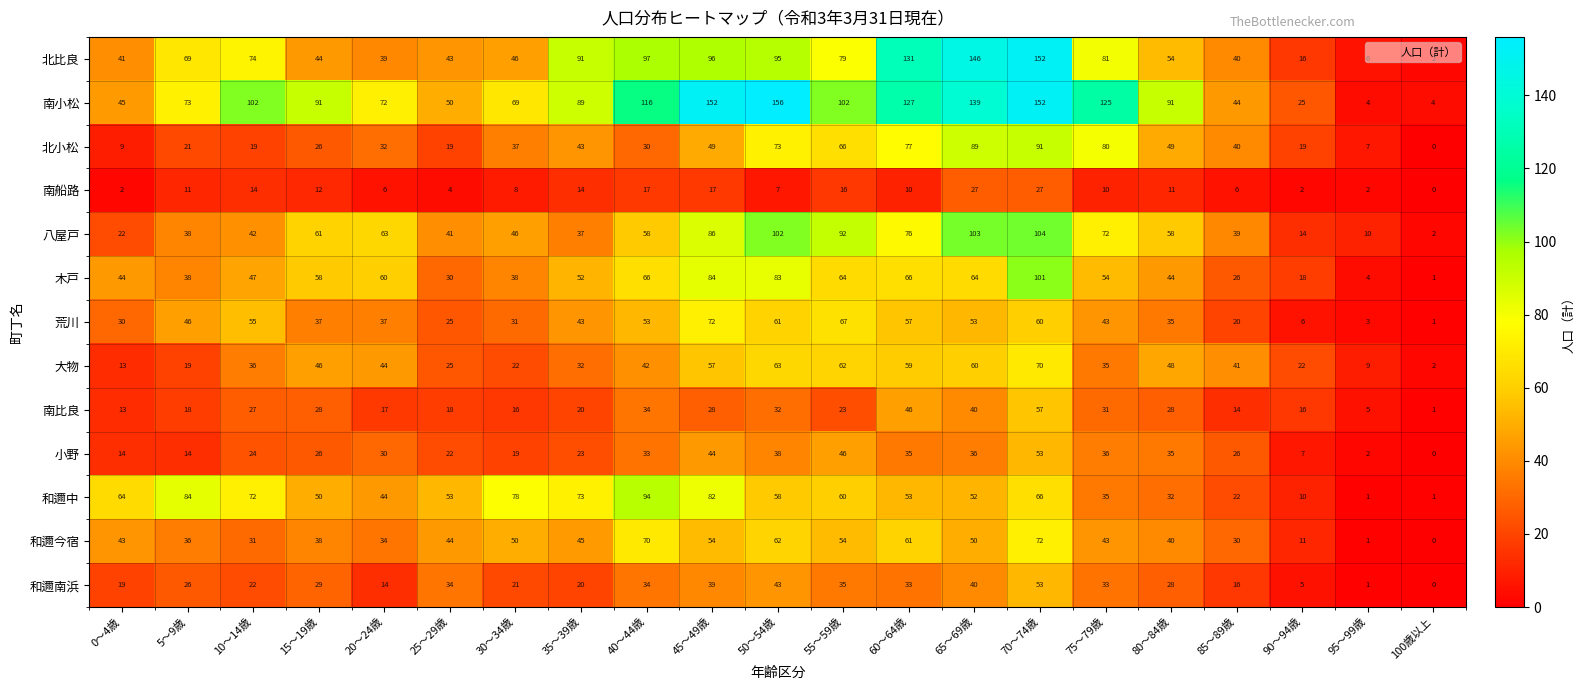

What is the difference between the maximum and second lowest values in the 和邇中 series?

93